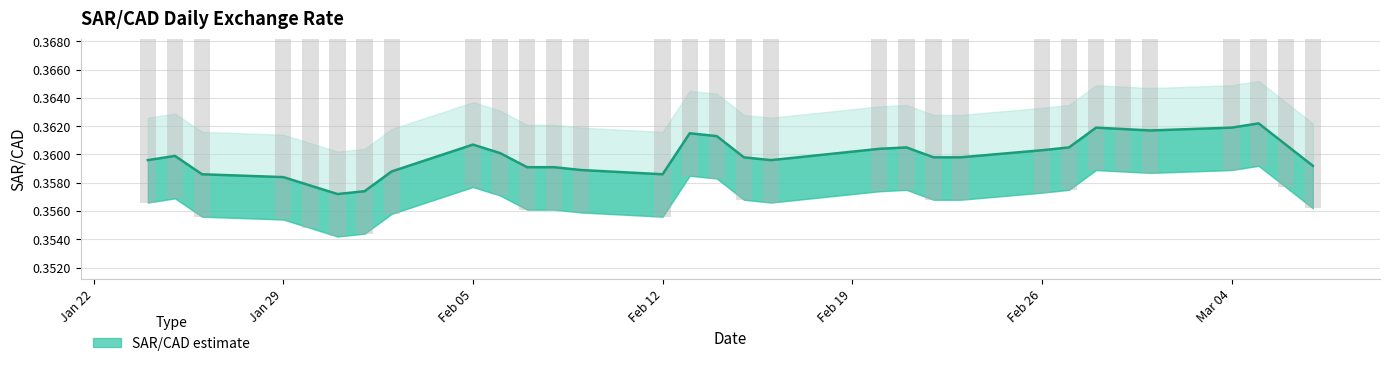

Count the number of data series in this chart.

1